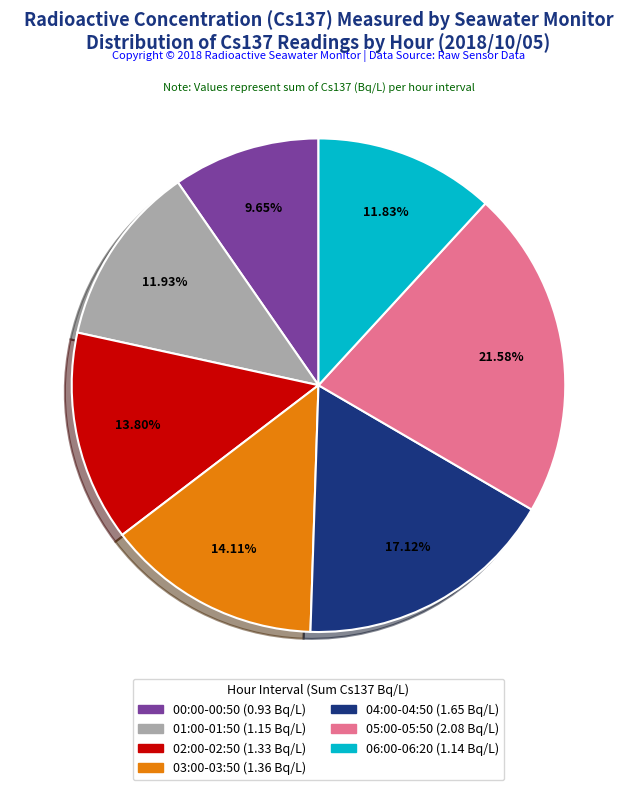

To the nearest percent, what is the average slice percentage?

14%